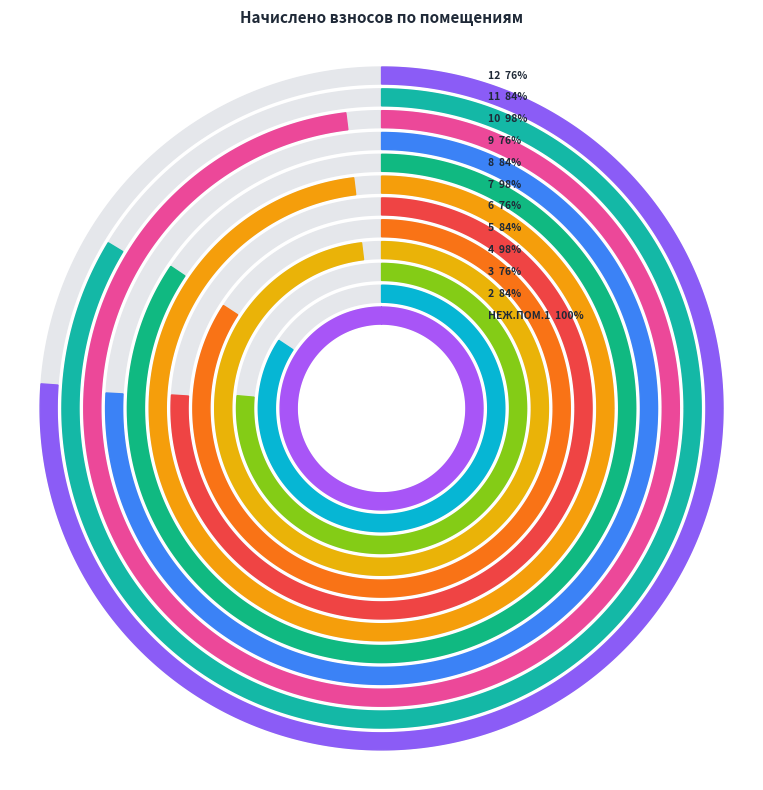

Rank the categories by value from lowest to highest.

9, 6, 12, 3, 11, 5, 2, 8, 4, 7, 10, НЕЖ.ПОМ.1